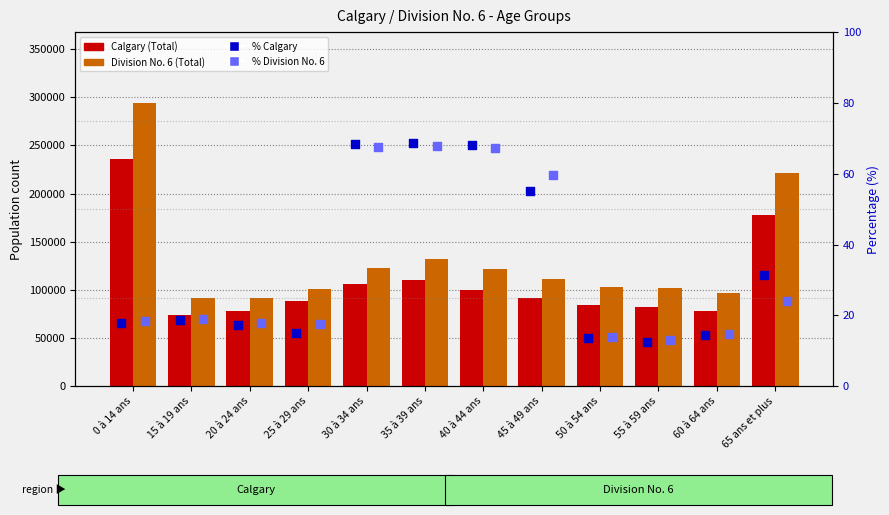

Which series has the widest spread of Y values?

Division No. 6 (Total)